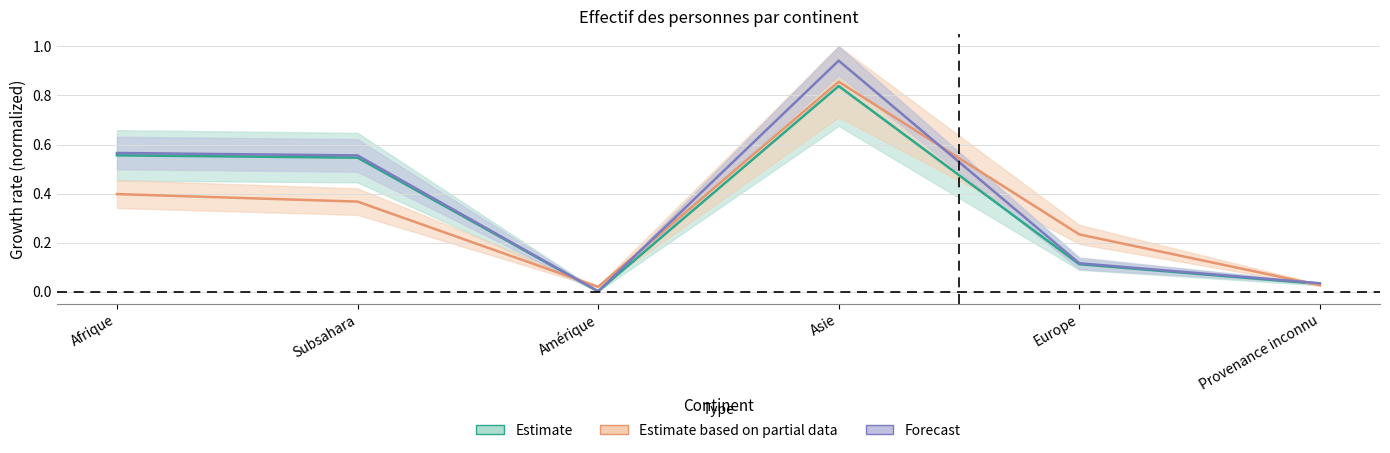

What is the label of the 3rd point from the left?

Amérique